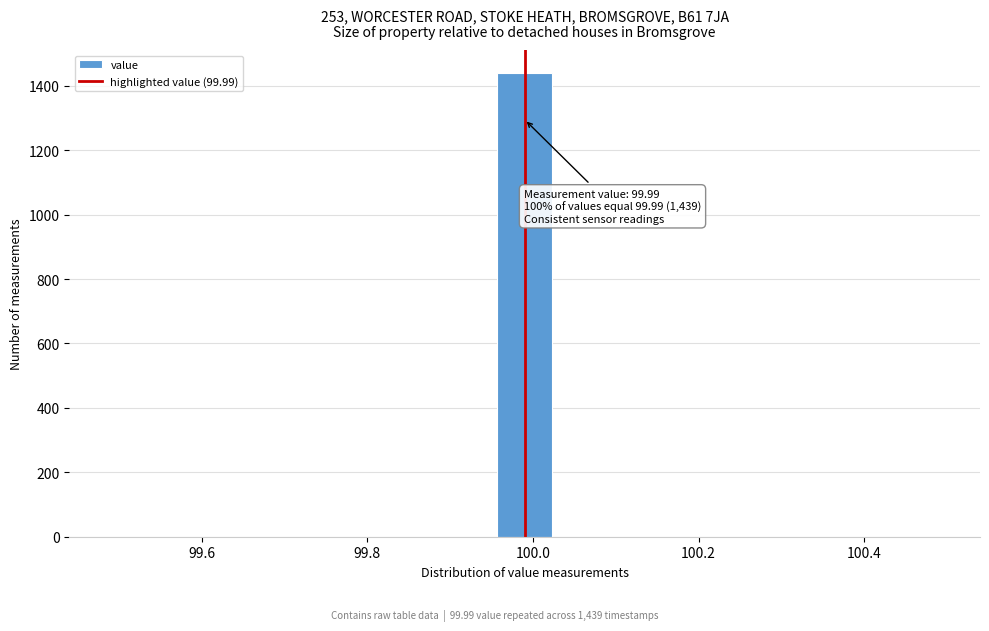

Read against the x-axis, roughly where is the centre of the tallest bar?

100.00